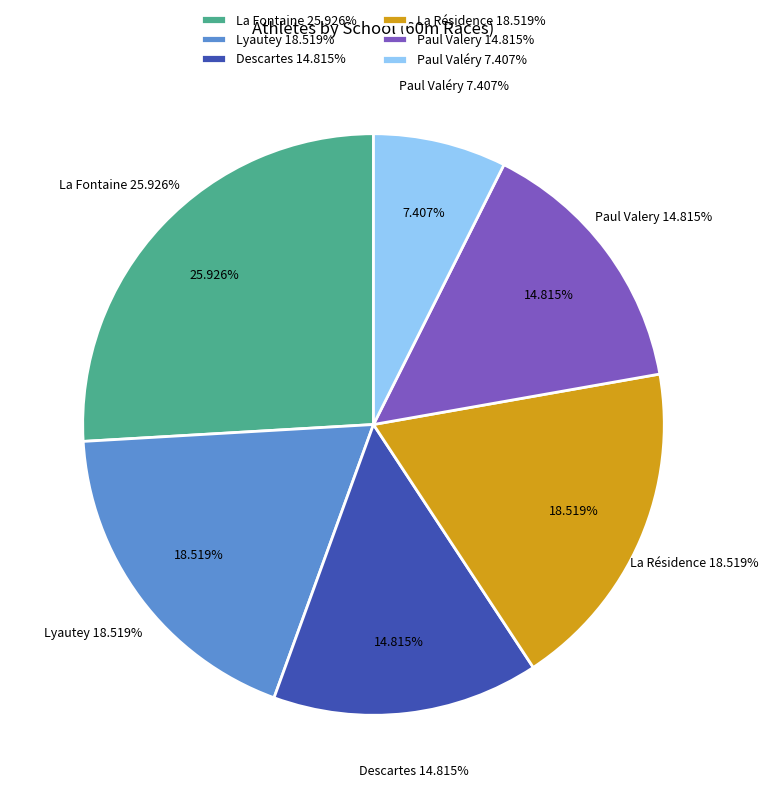

Which has a higher value, Paul Valéry or La Fontaine?

La Fontaine